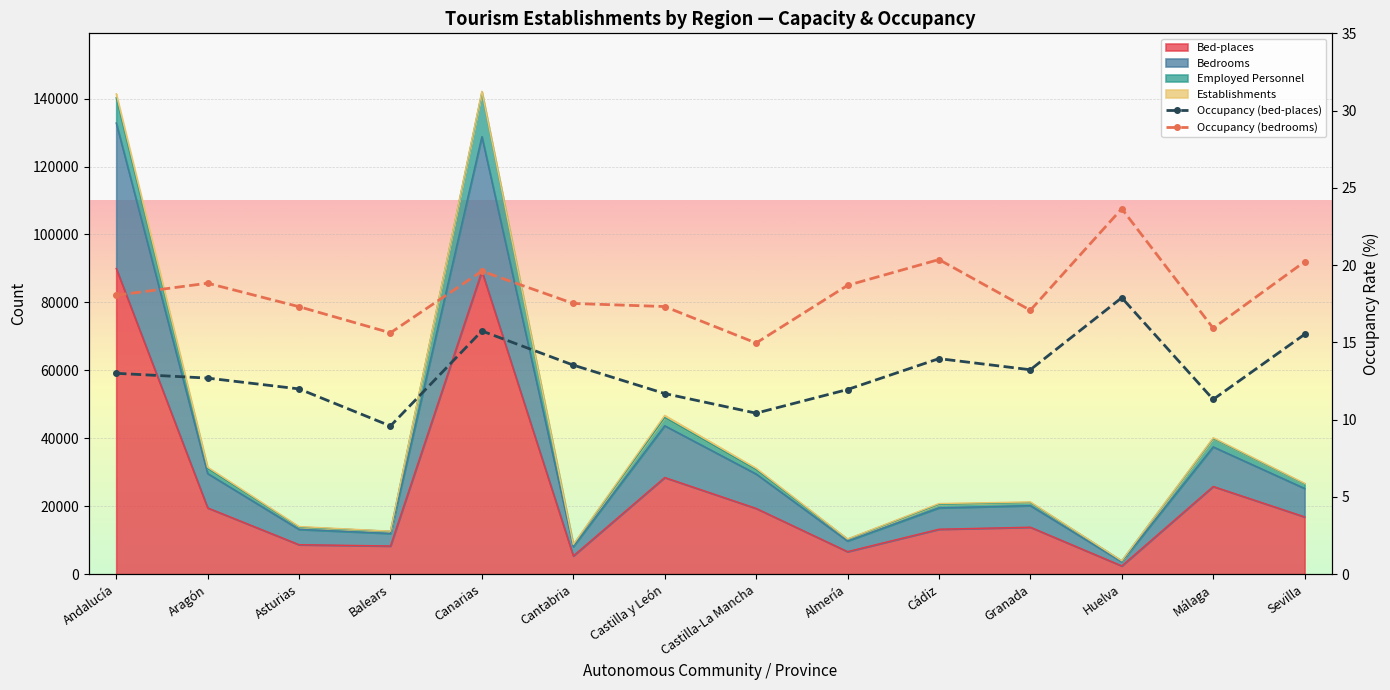

How many interior local peaks does the Occupancy (bed-places) series have?

3